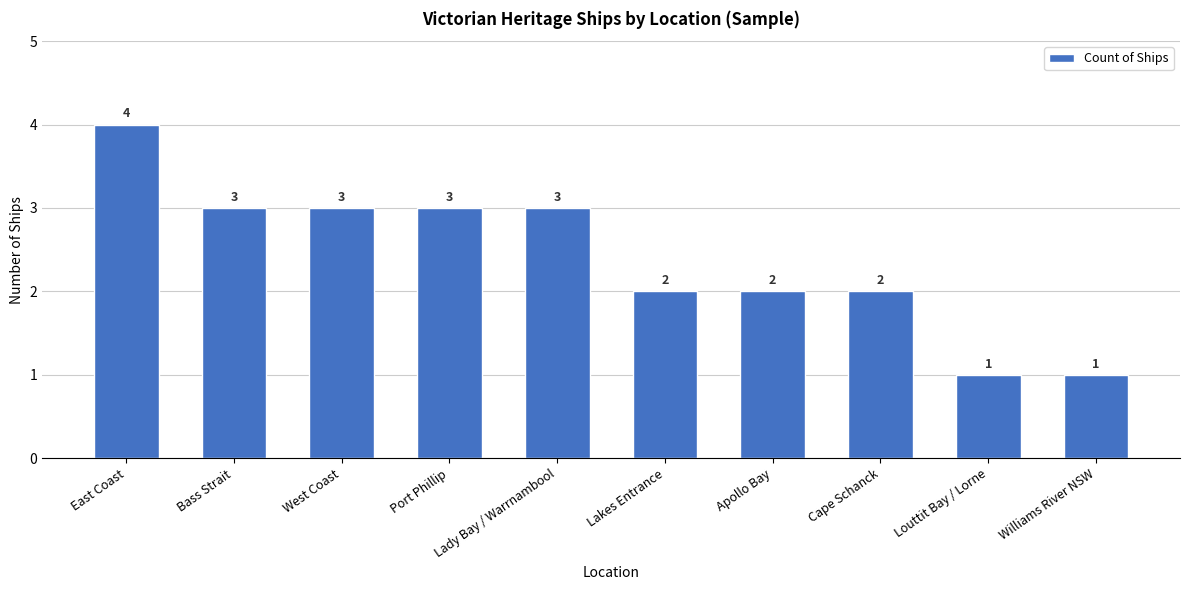

Is it true that the value at Apollo Bay is 2?

True